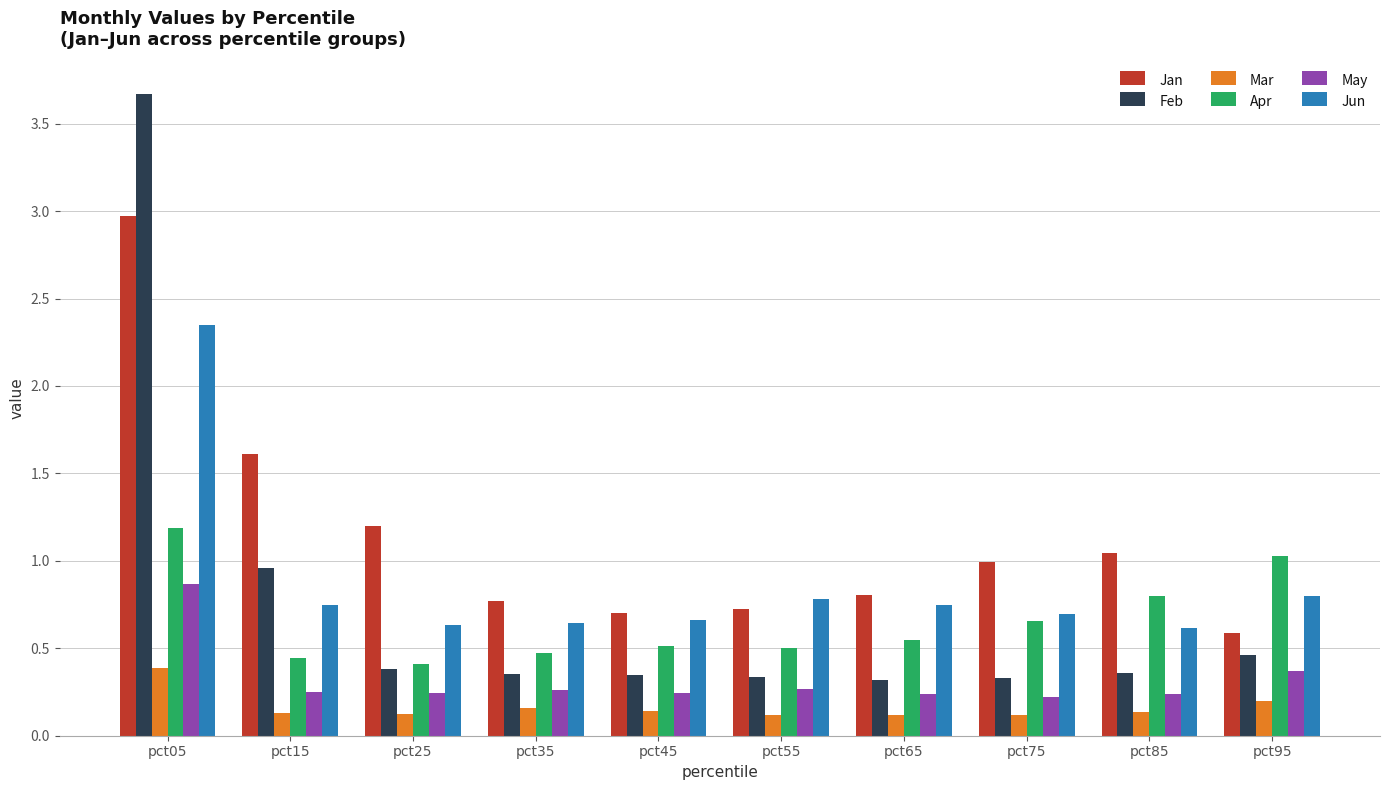

Which series changed the most between pct05 and pct65?

Feb